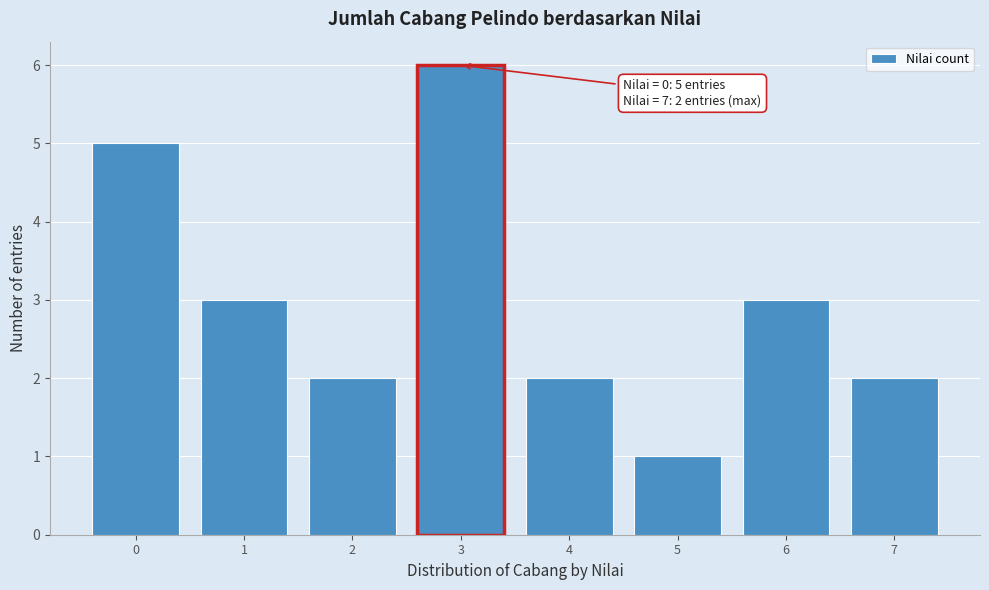

Which range on the x-axis has the tallest bar?

2.5 to 3.5